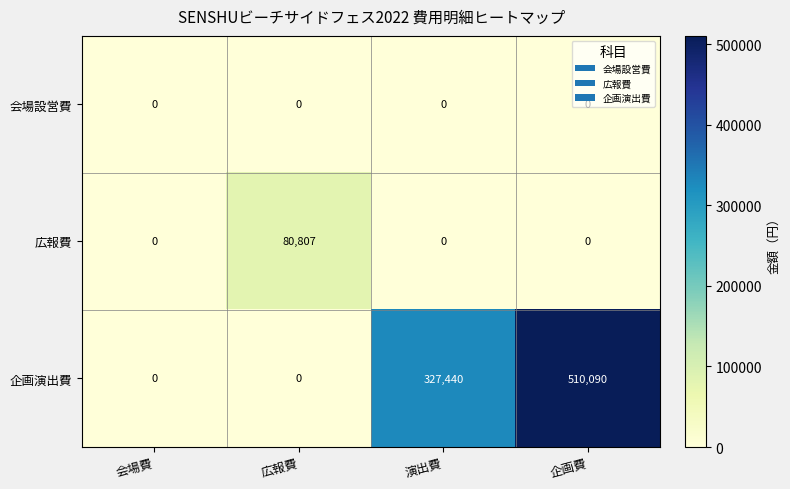

Is it true that 企画演出費 equals 327440 at 演出費?

True